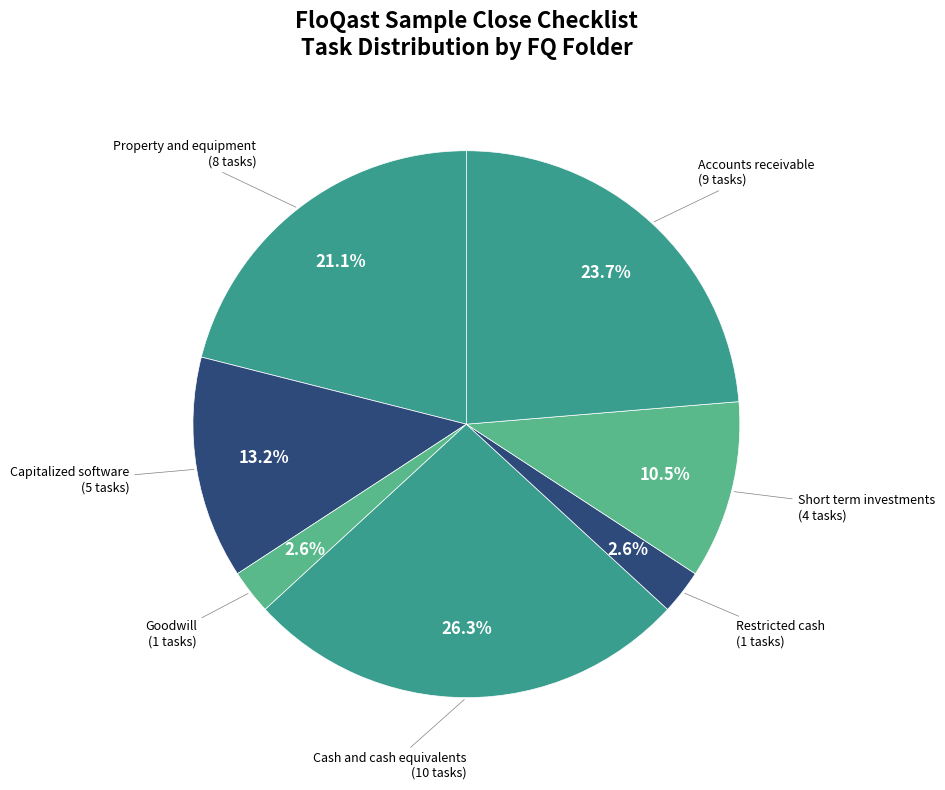

Count the number of slices in the pie.

7